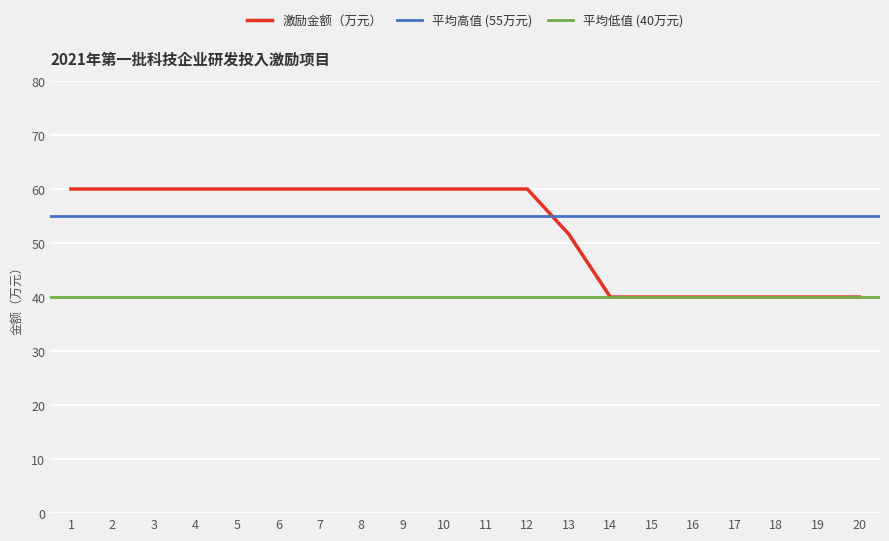

Where is 激励金额（万元） nearest to the value 50?

13